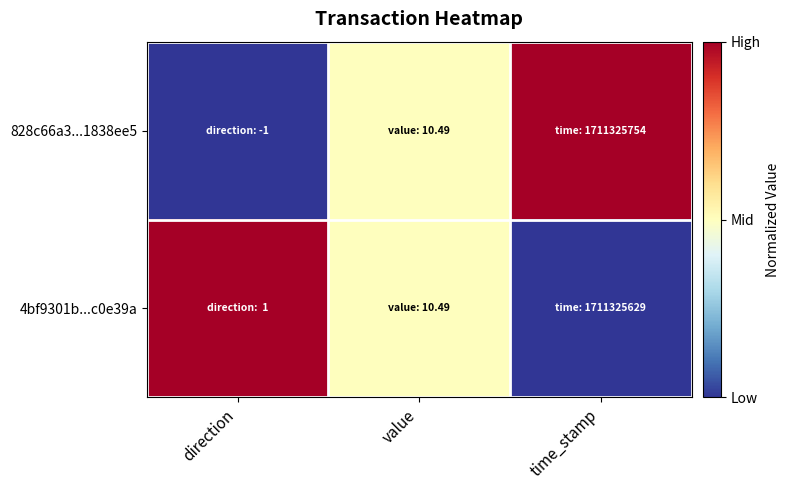

Between direction and time_stamp, which series saw the biggest shift?

828c66a3...1838ee5